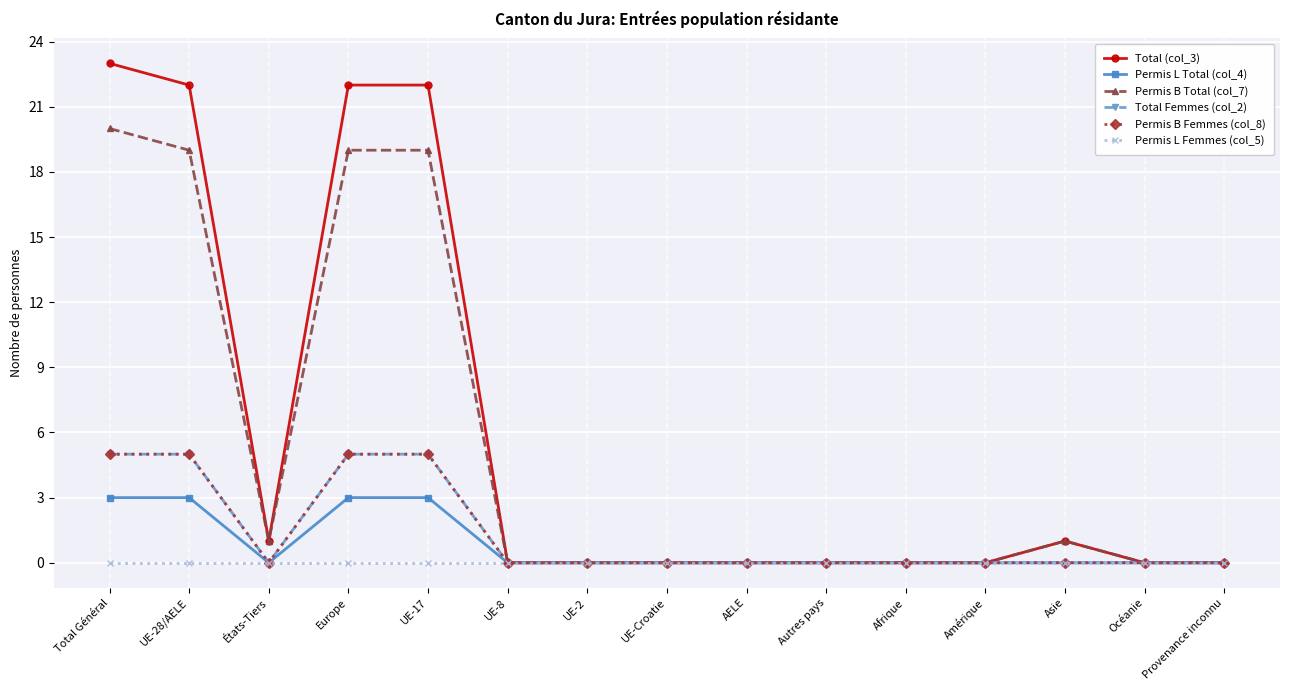

Is it true that Permis L Total (col_4) equals -2 at UE-8?

False